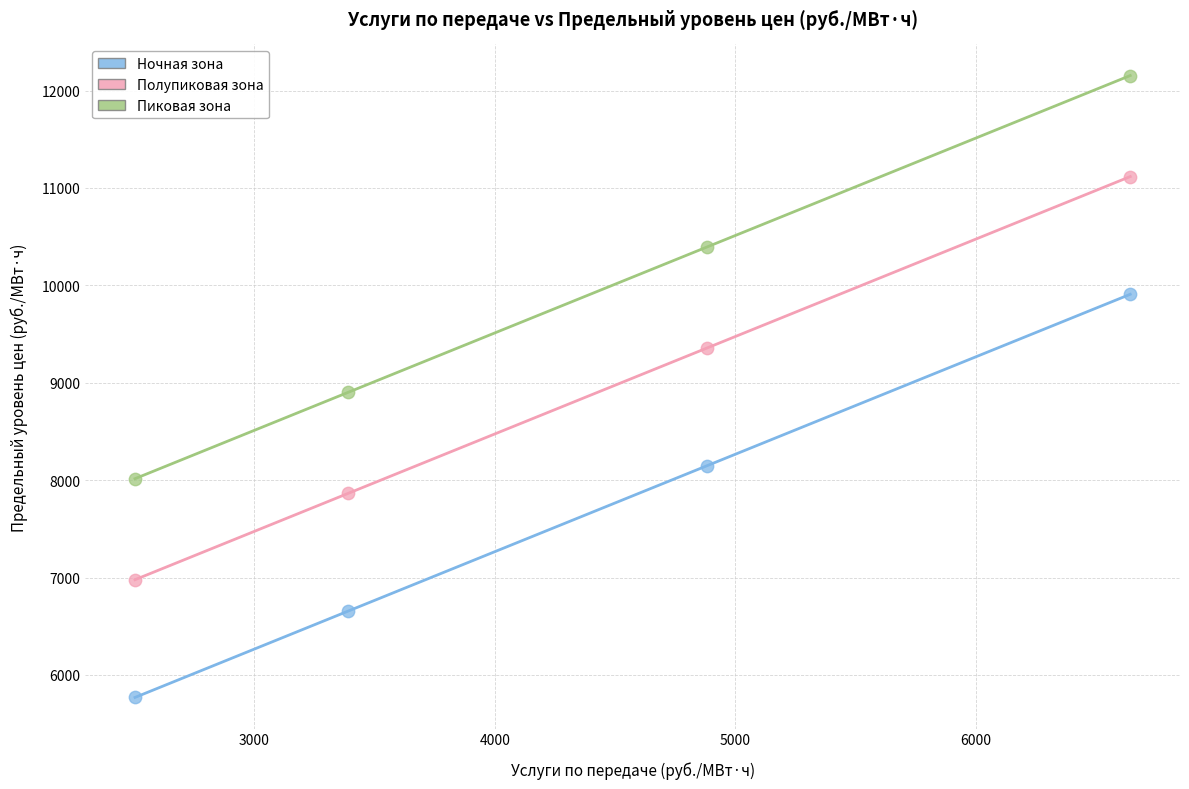

Which series reaches the maximum Y coordinate?

Пиковая зона